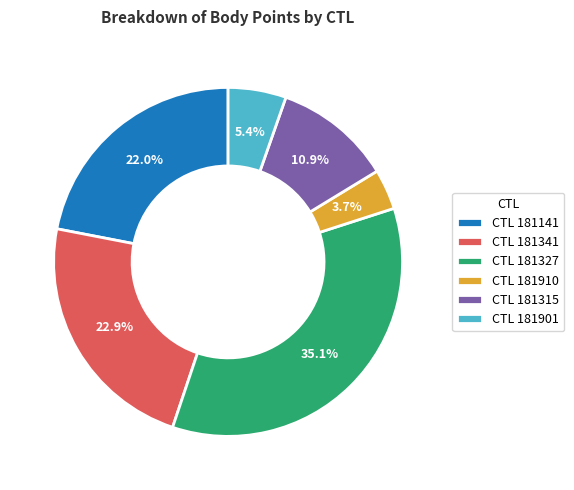

What is the total percentage of CTL 181315 and CTL 181341?

33.8%